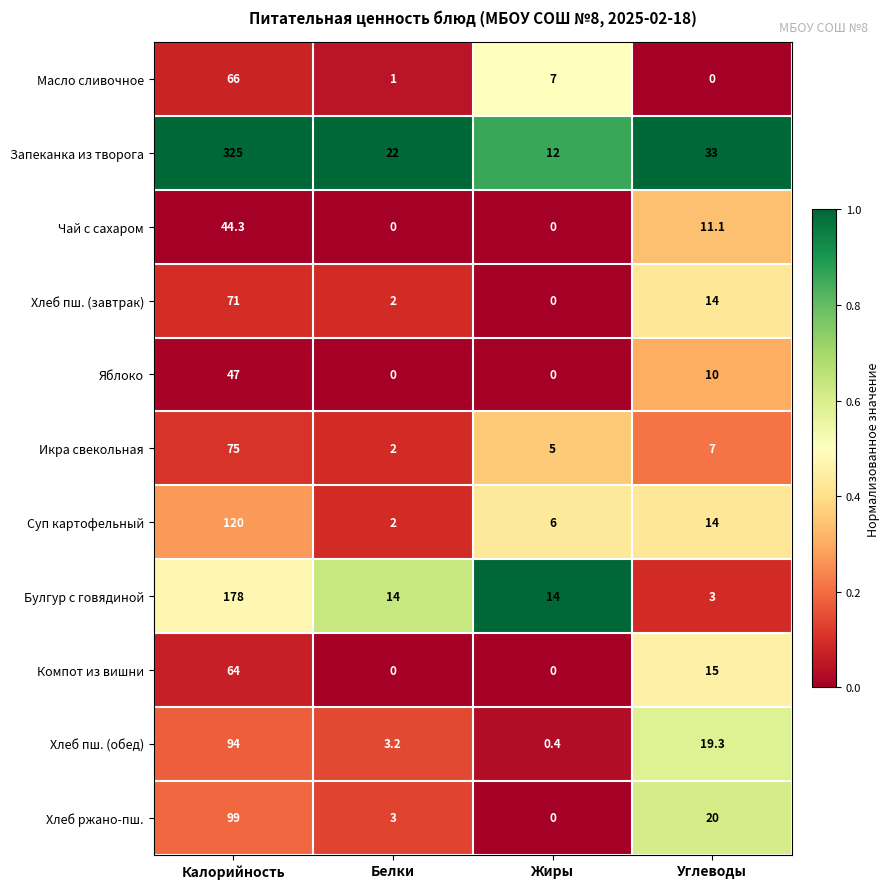

What is the greatest value displayed?

325.0